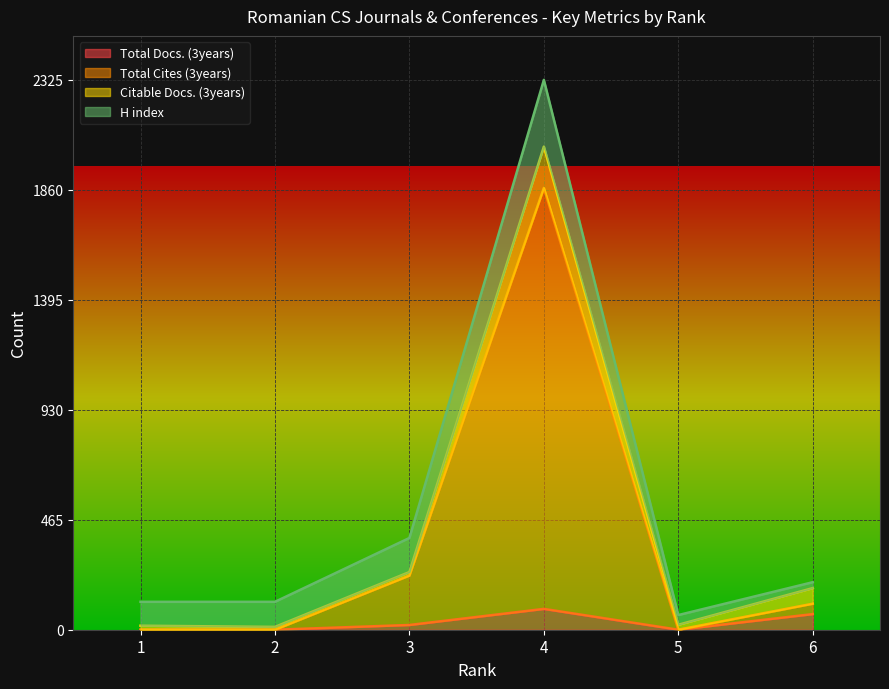

The value of Total Docs. (3years) at 4 is 36. True or false?

False